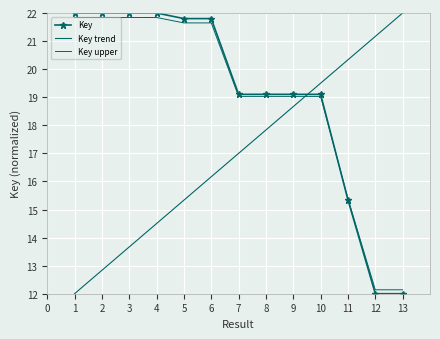

Is the value of Key upper at 1 greater than the value of Key trend at 8?

Yes